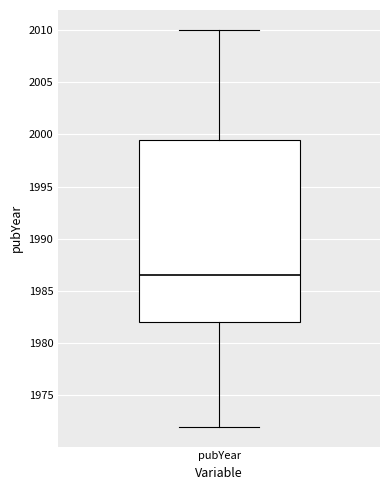

Transcribe this box plot: give where the median line is, the range the box spans, and where the two whiskers end, as read against the y-axis. The values are not printed on the chart, so give them approximately, as read against the axis.

median 1986.5, box 1982.0 to 1999.5, whiskers 1972.0 to 2010.0